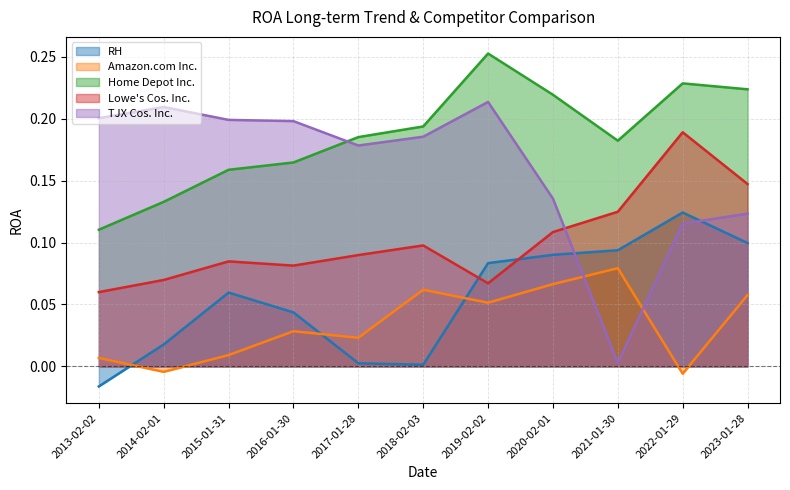

Does the chart have visible grid lines?

Yes